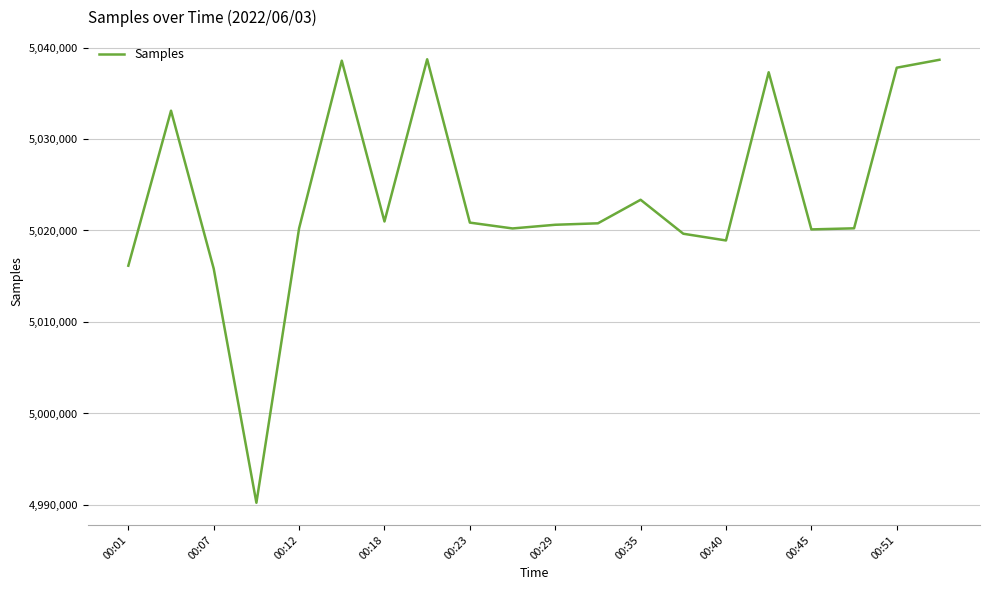

What is the greatest value displayed?

5038713